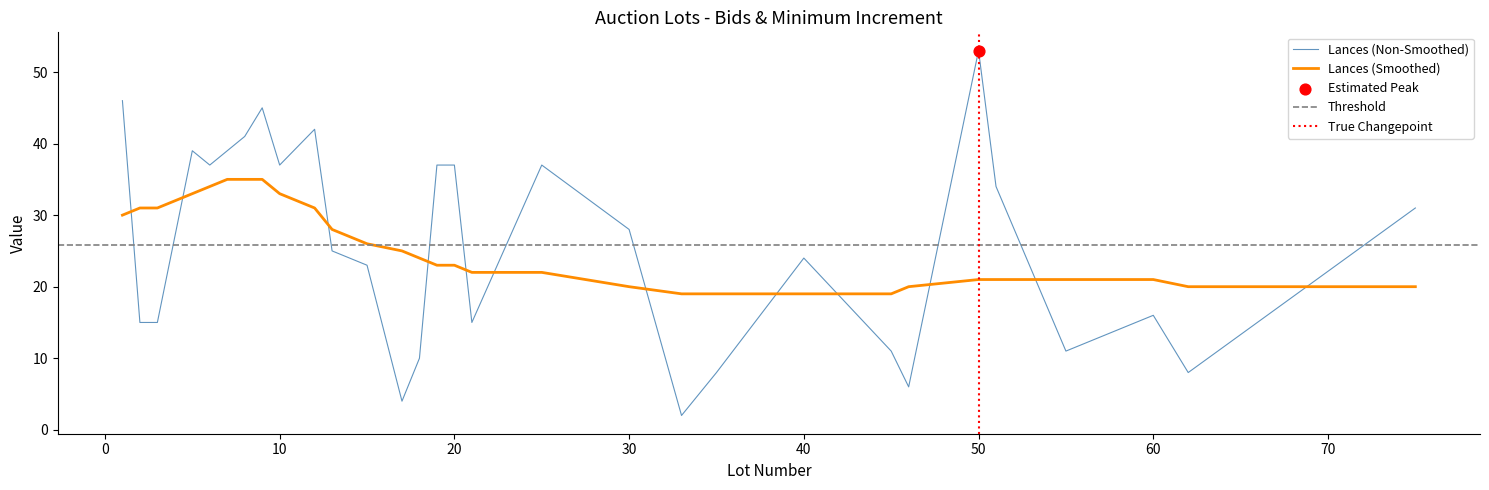

Approximately how many times larger is the value at 51 compared to 1?

0.7